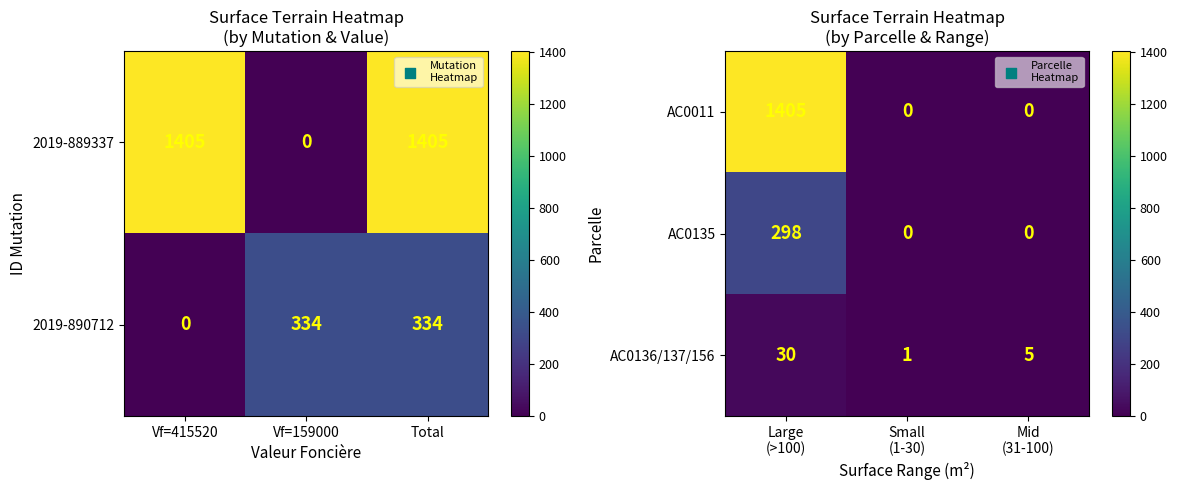

What is the average value of the AC0011 series?

468